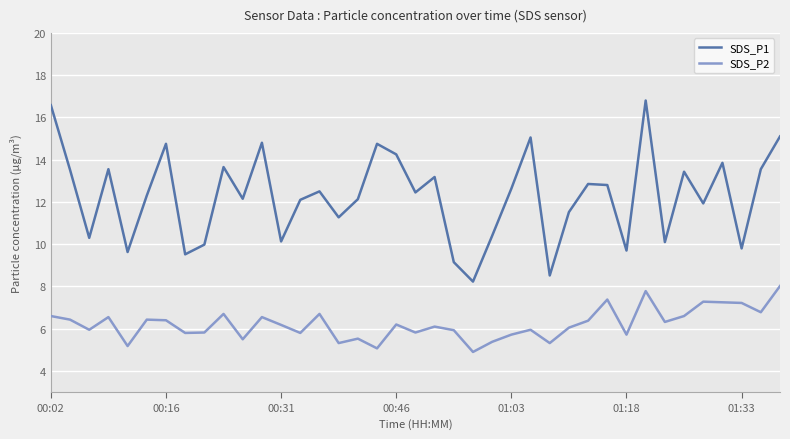

Which series has the largest total across all categories?

SDS_P1